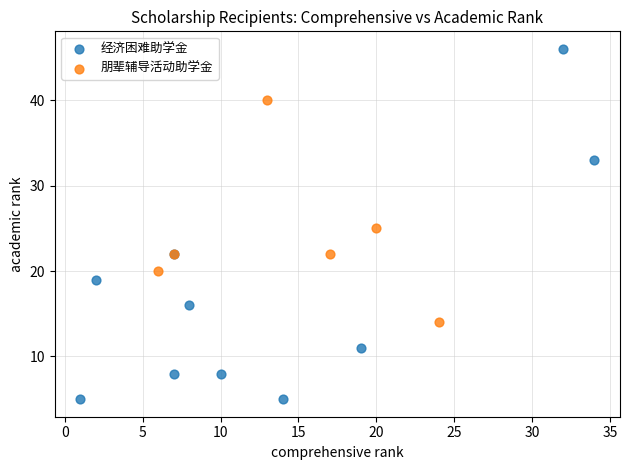

Which series has the widest spread of Y values?

经济困难助学金